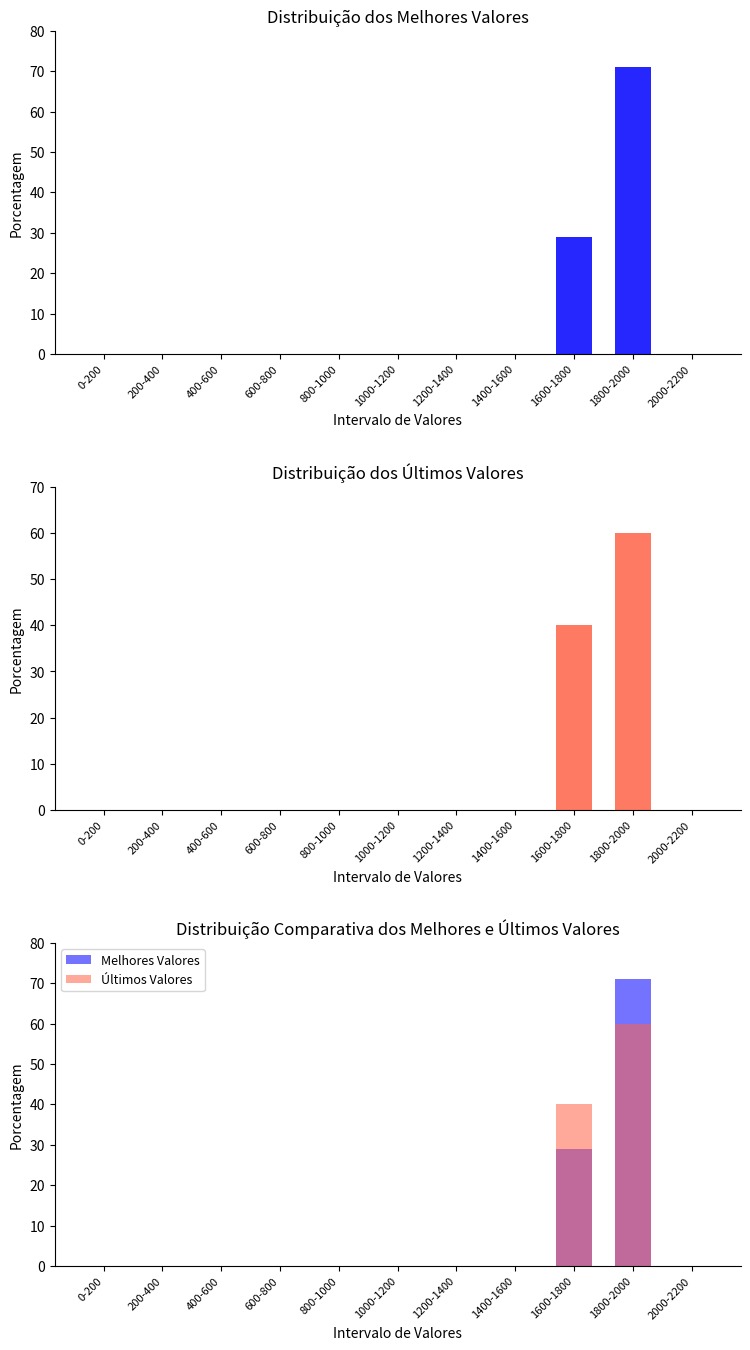

List the labels in order of Últimos Valores value, largest first.

1800-2000, 1600-1800, 0-200, 200-400, 400-600, 600-800, 800-1000, 1000-1200, 1200-1400, 1400-1600, 2000-2200